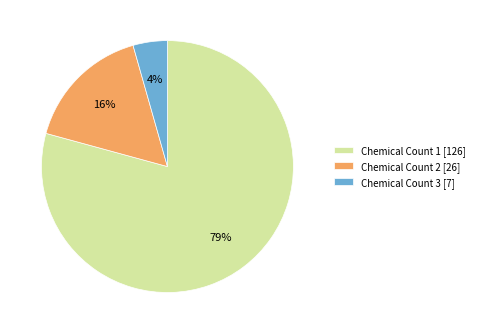

True or false: Chemical Count 2 [26] accounts for 16% of the total.

True